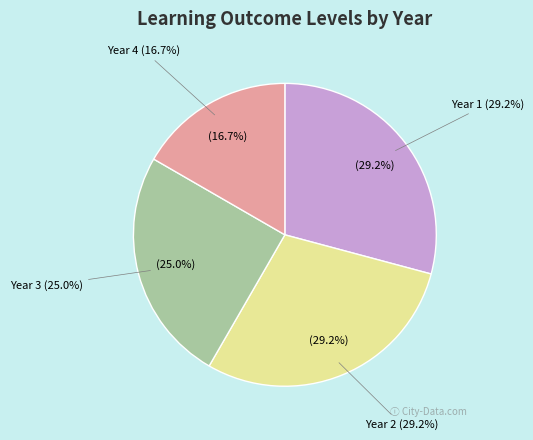

Combined, what portion of the pie is Year 4 and Year 3?

41.7%